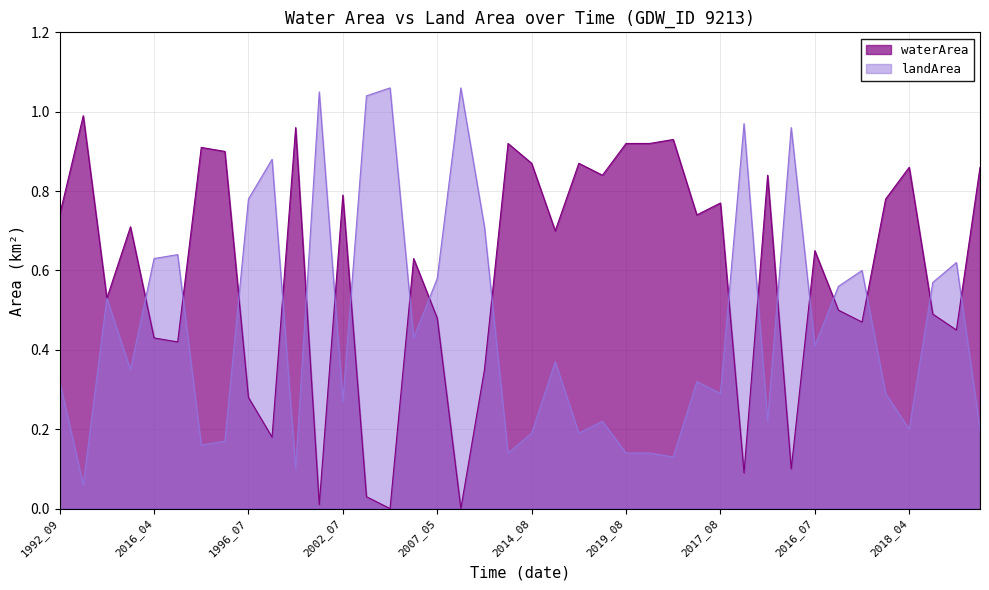

At which category is the sum across all series the highest?

2020_06